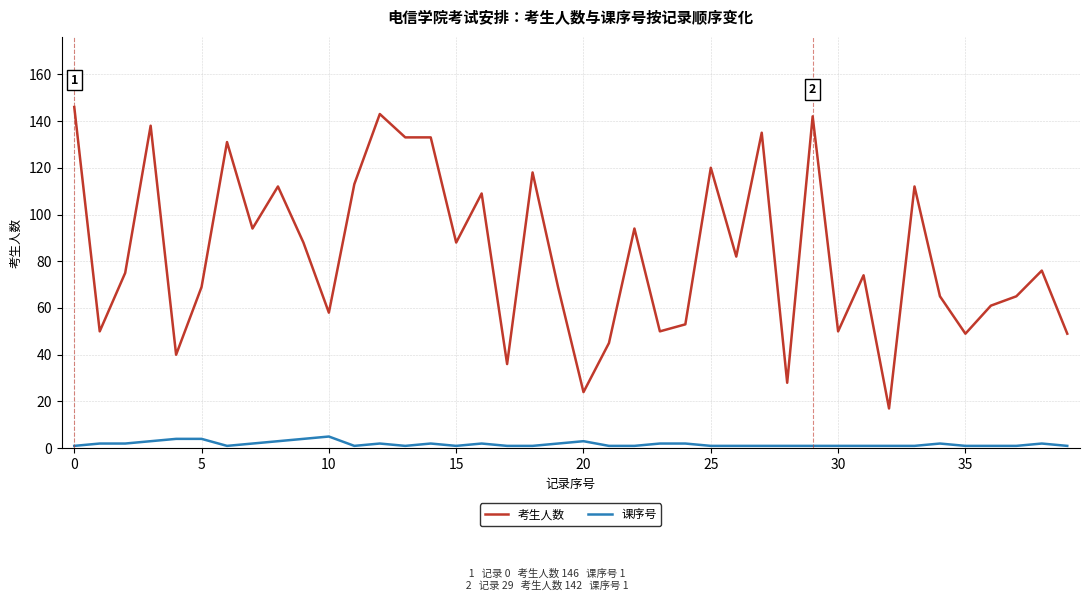

How many lines are shown in the chart?

2